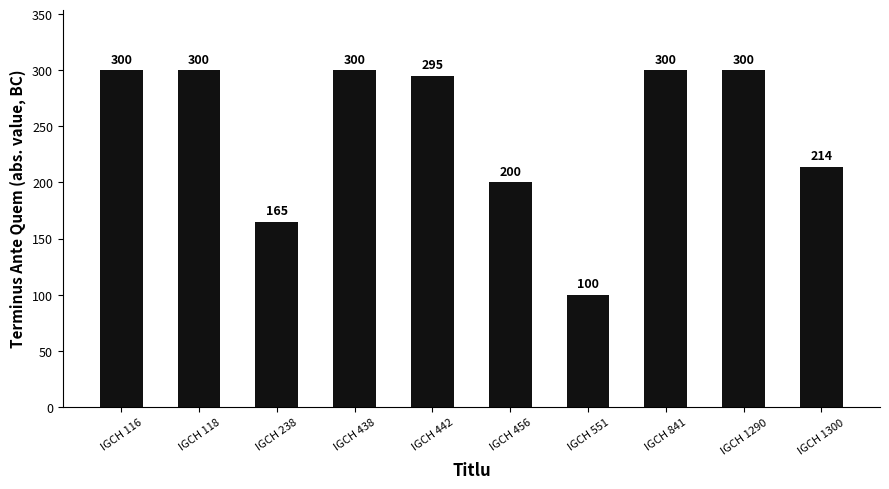

Which label corresponds to the smallest value in the chart?

IGCH 551